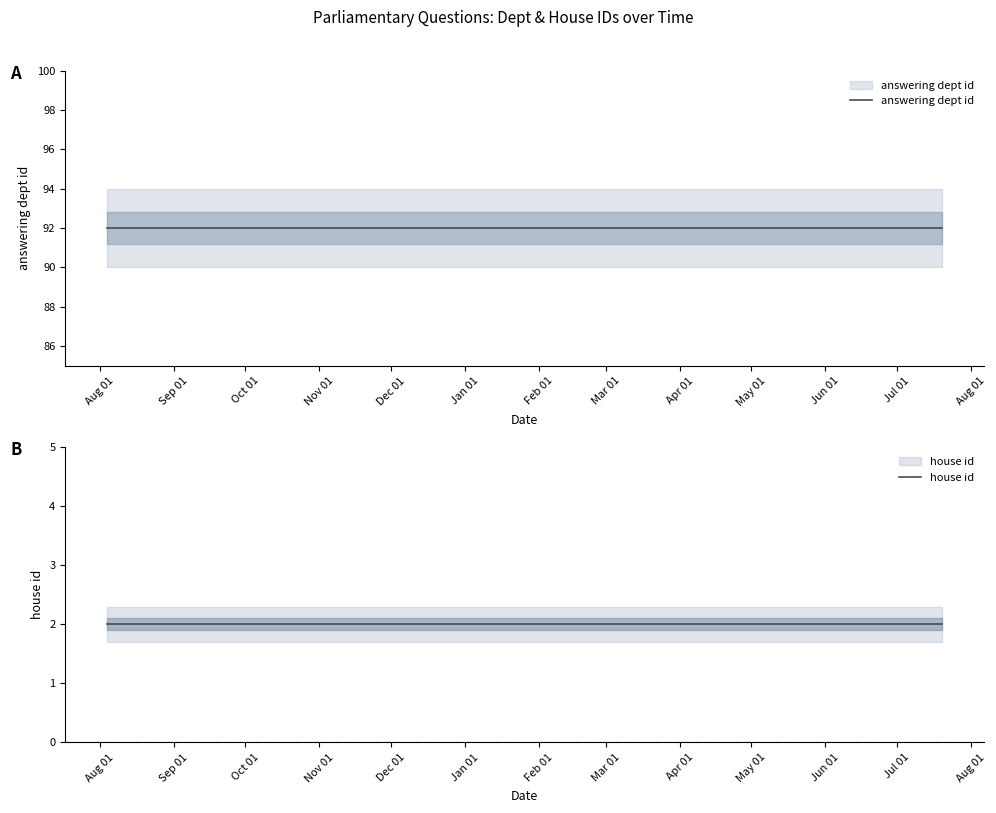

What is the label of the 9th point from the right?

Sep 01